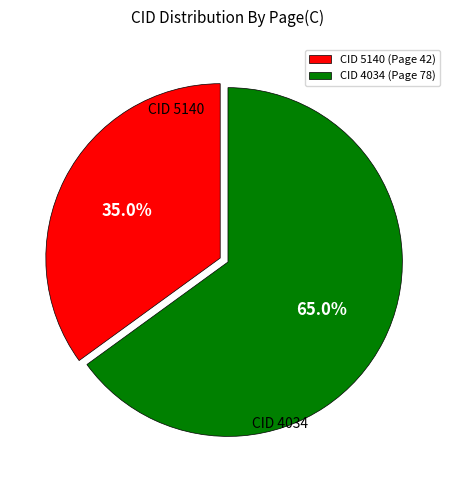

How many slices are in this pie chart?

2